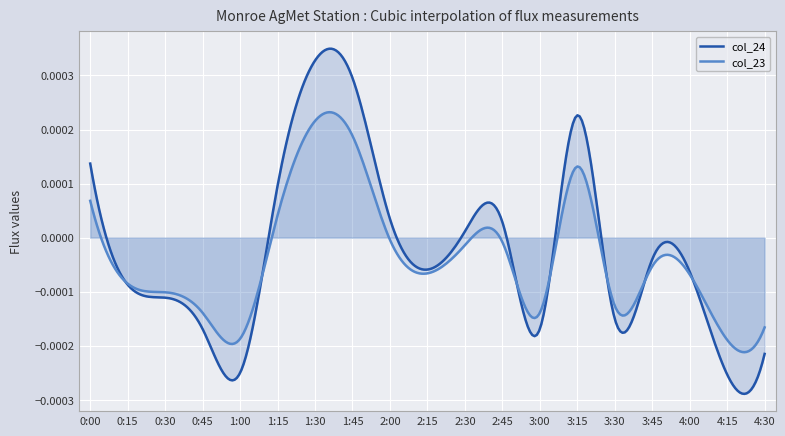

At which category is the sum across all series the highest?

1:30